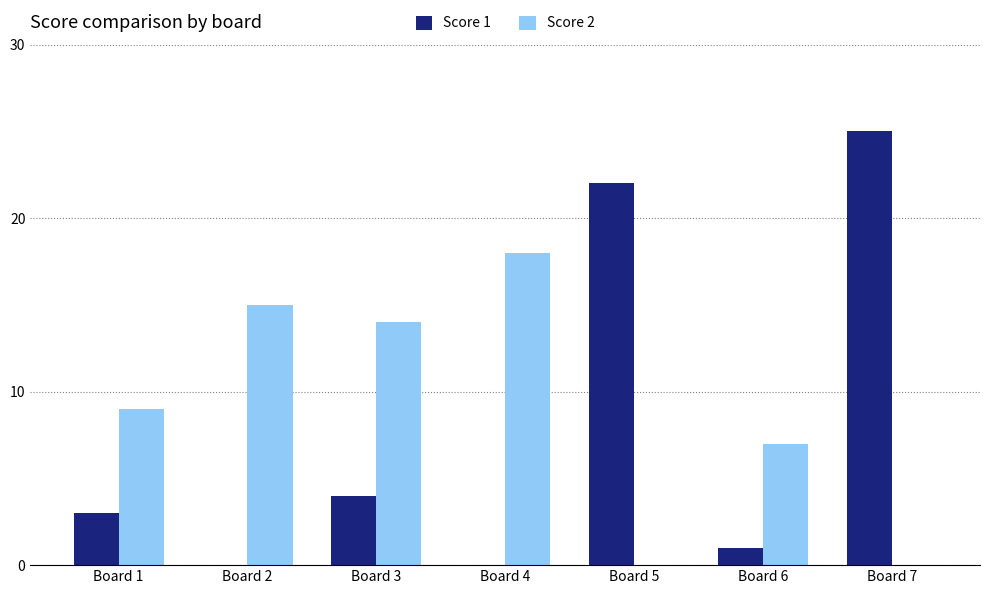

The value of Score 1 at Board 5 is 32. True or false?

False